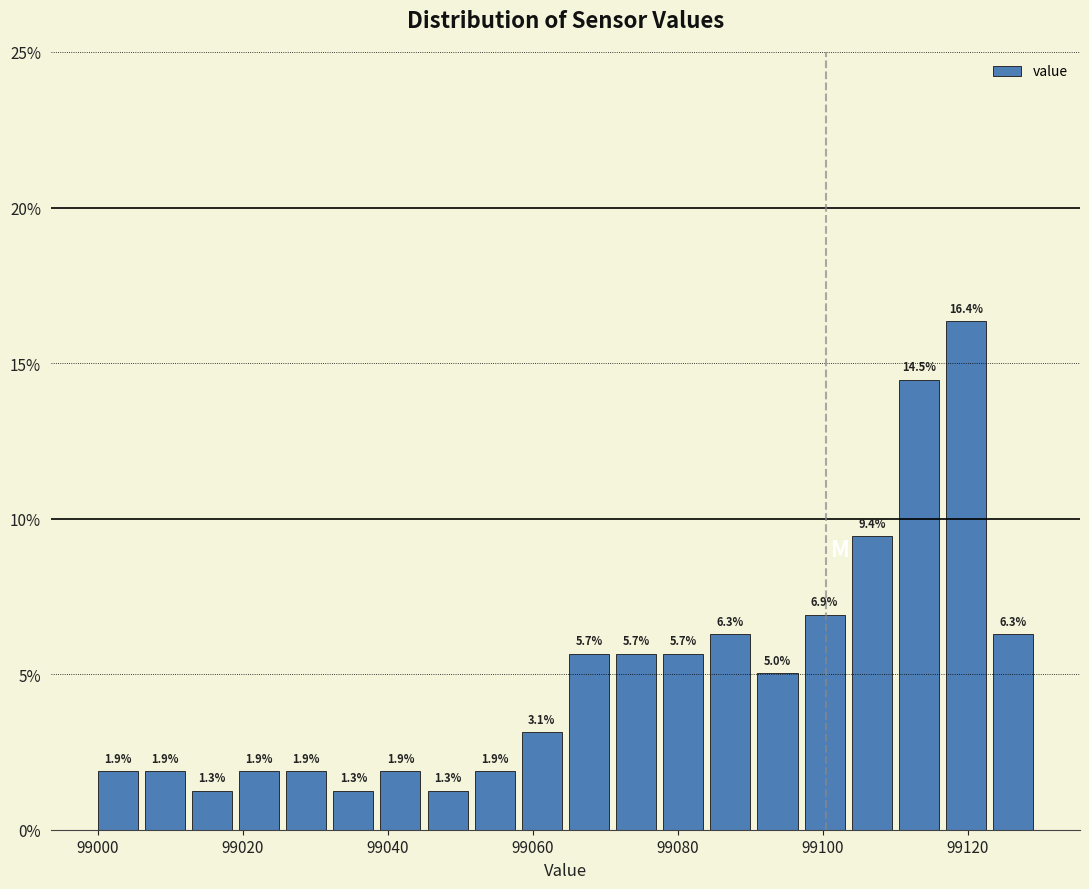

Around what value on the x-axis is the tallest bar? Give the approximate position of its centre, as read against the axis.

99120